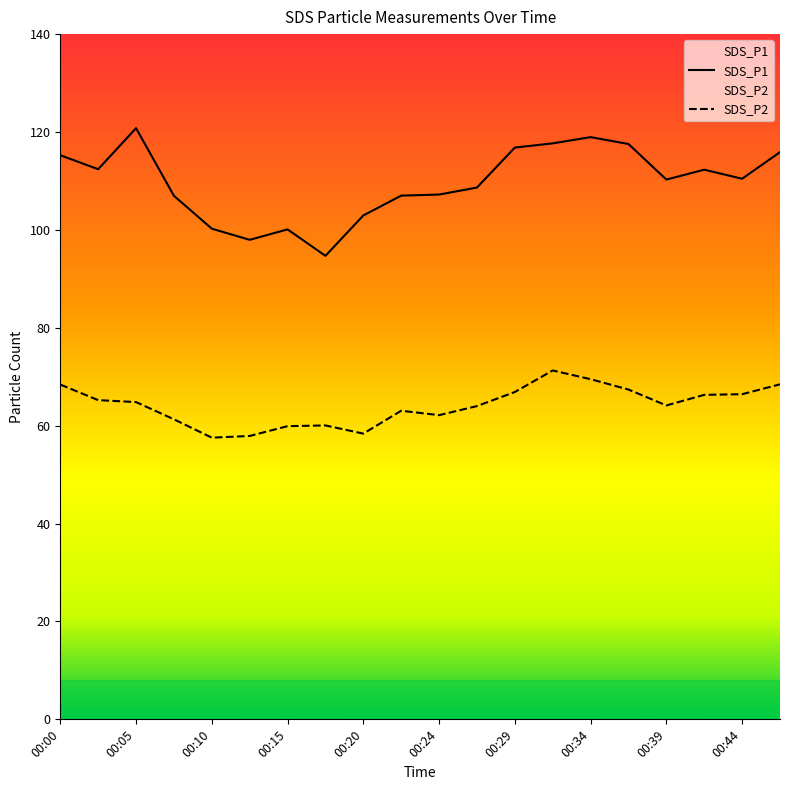

Reading left to right, extract all data points from this chart.

SDS_P1: 00:00=115.2	00:02=112.4	00:05=120.8	00:07=107.0	00:10=100.2	00:12=98.0	00:15=100.1	00:17=94.7	00:20=103.0	00:22=107.0	00:24=107.2	00:27=108.7	00:29=116.8	00:32=117.7	00:34=119.0	00:37=117.5	00:39=110.3	00:41=112.3	00:44=110.5	00:46=115.9
SDS_P2: 00:00=68.4	00:02=65.2	00:05=64.8	00:07=61.3	00:10=57.5	00:12=57.9	00:15=59.9	00:17=60.0	00:20=58.4	00:22=63.0	00:24=62.1	00:27=64.0	00:29=66.9	00:32=71.3	00:34=69.5	00:37=67.4	00:39=64.1	00:41=66.3	00:44=66.4	00:46=68.5